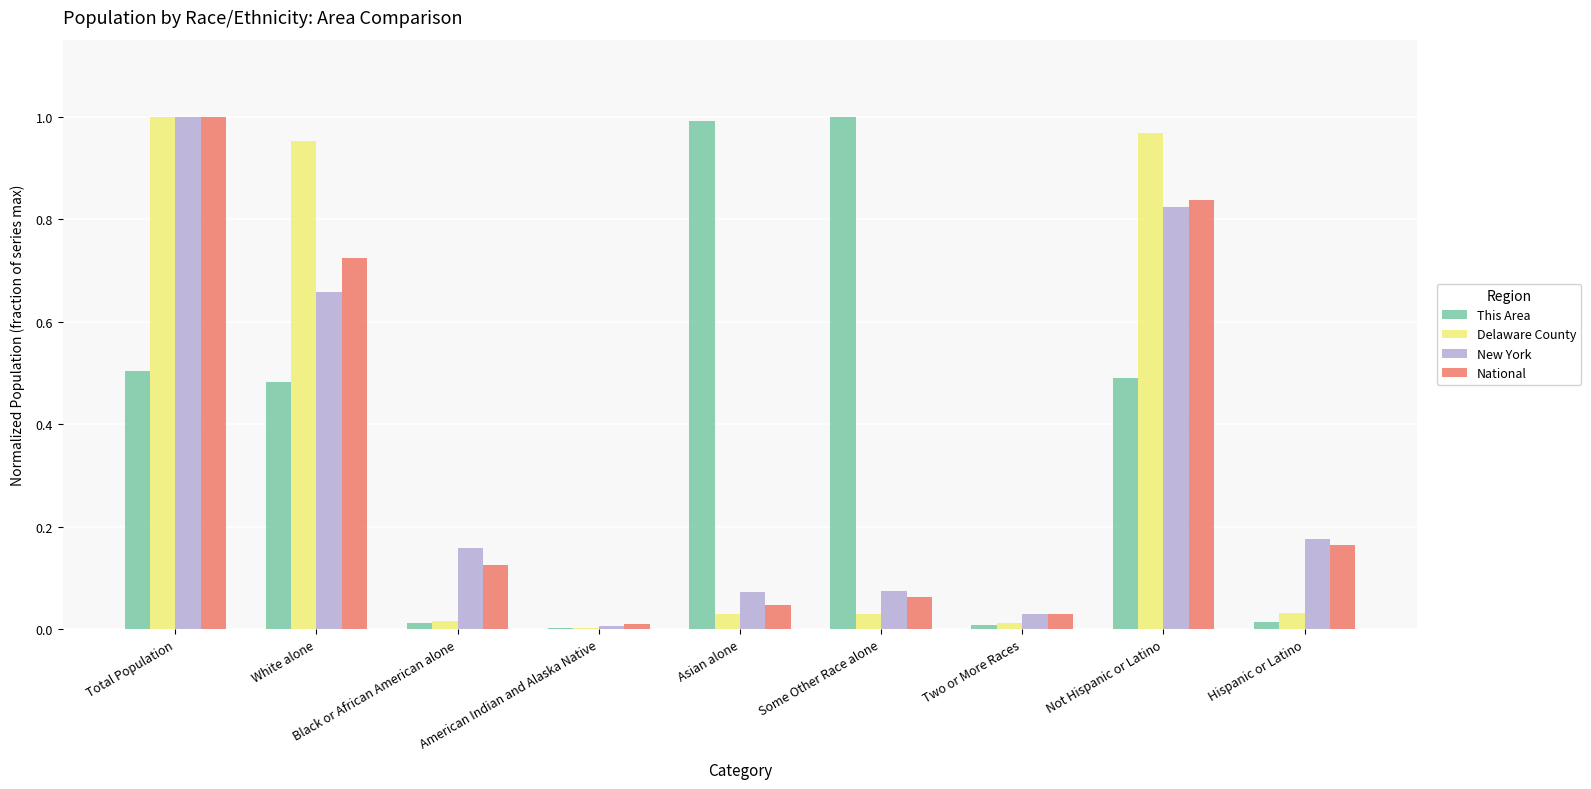

Is it true that This Area equals 0.0 at Black or African American alone?

True